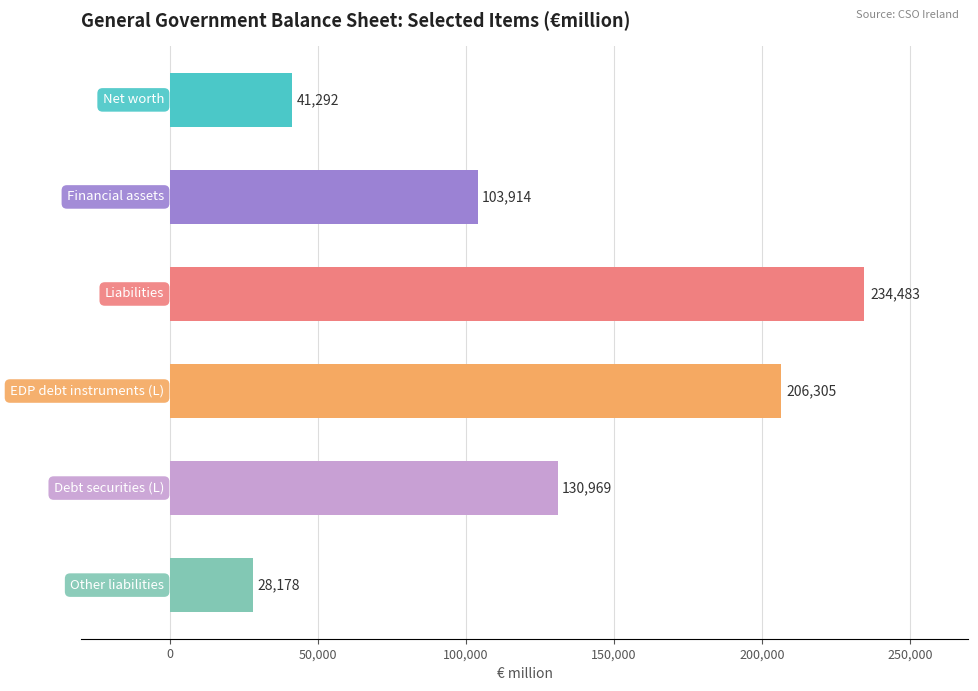

What is the smallest value displayed?

28178